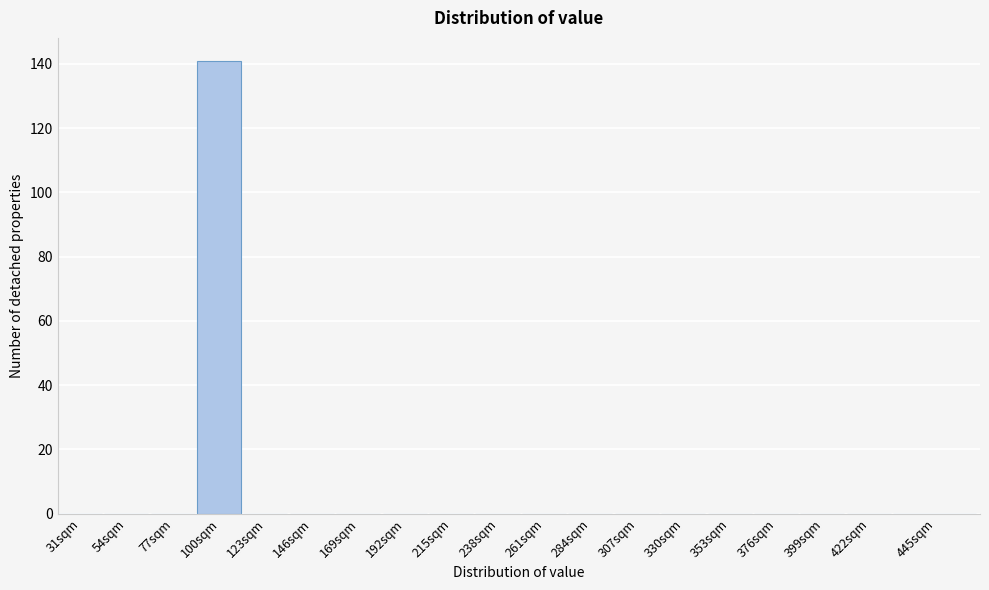

Reading left to right, transcribe all the data shown in this chart.

31sqm=0	54sqm=0	77sqm=0	100sqm=141	123sqm=0	146sqm=0	169sqm=0	192sqm=0	215sqm=0	238sqm=0	261sqm=0	284sqm=0	307sqm=0	330sqm=0	353sqm=0	376sqm=0	399sqm=0	422sqm=0	445sqm=0